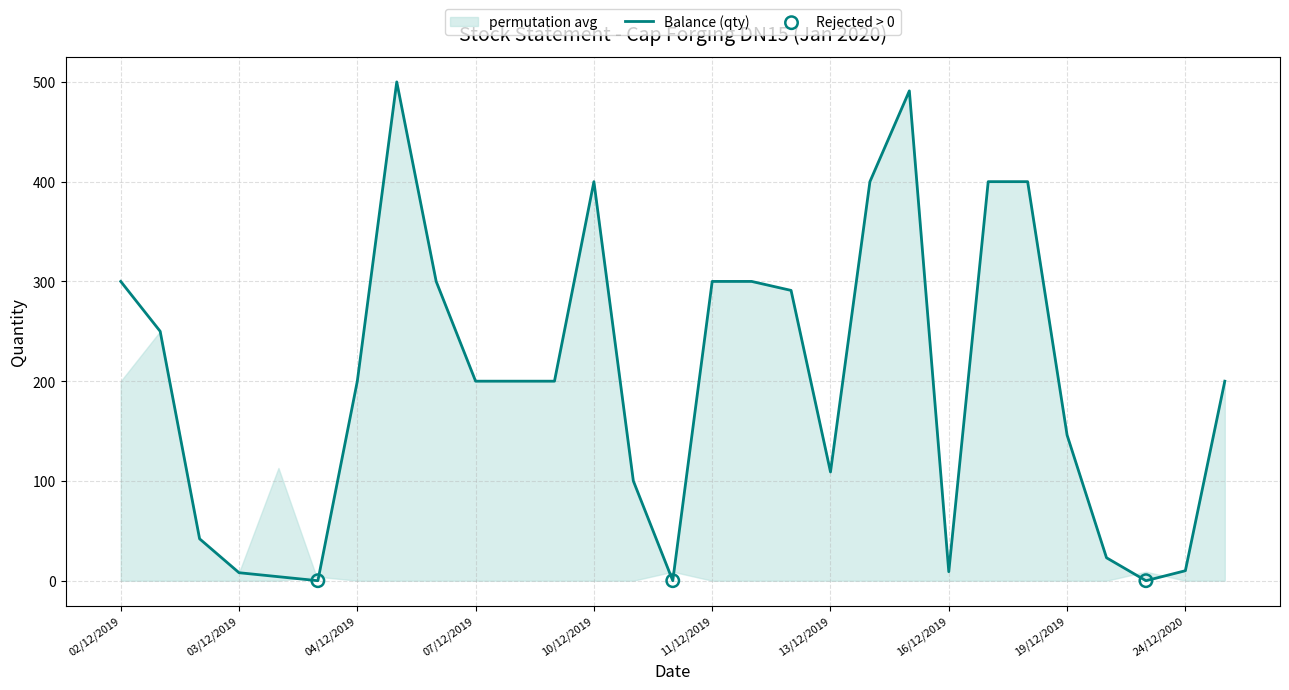

Which series contains the lowest Y value?

Balance